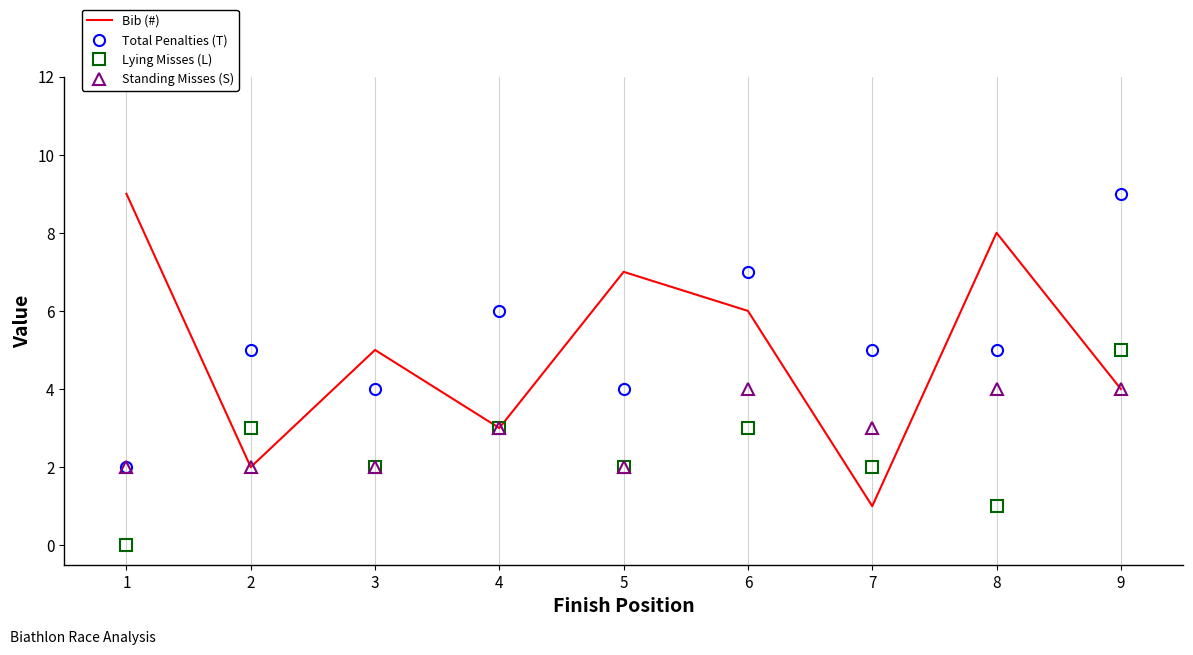

What is the sum of all Bib (#) values?

45